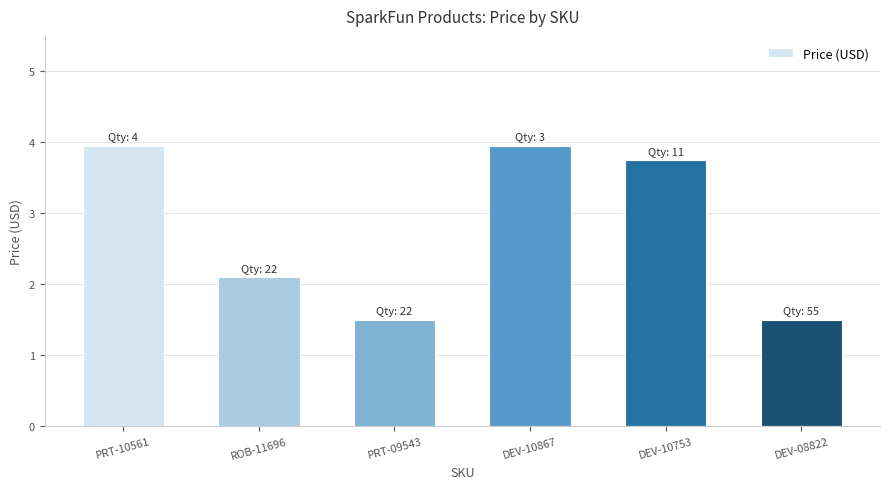

Is it true that the value at ROB-11696 is 2.1?

True